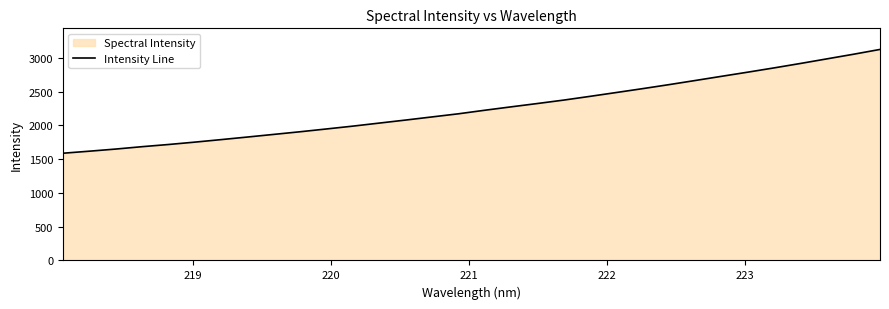

What is the minimum value shown in the chart?

1586.8